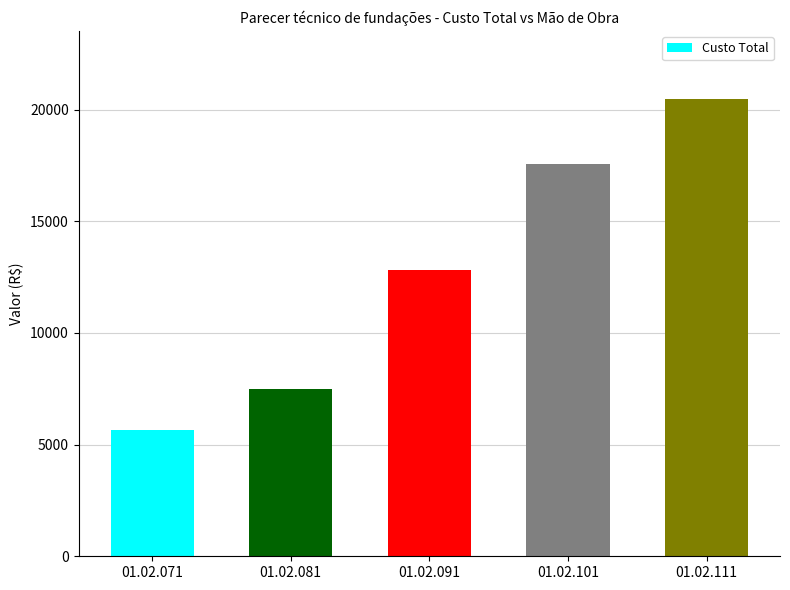

At which category does the chart reach its minimum across all series?

01.02.071